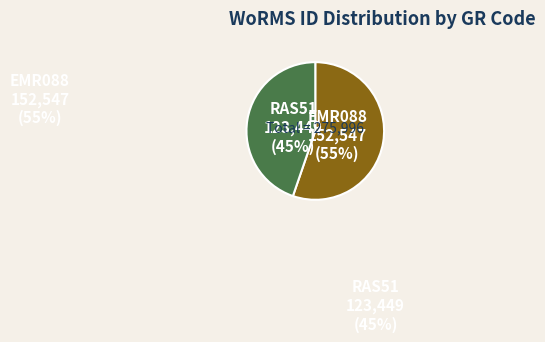

Combined, do EMR088 and RAS51 account for over 50%?

Yes